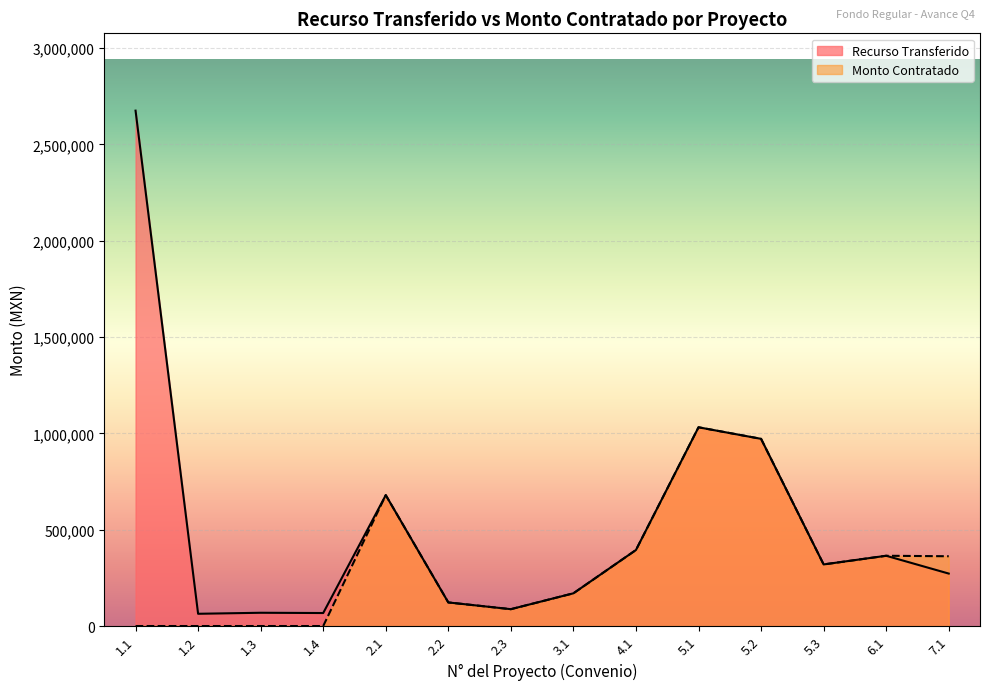

True or false: Monto Contratado and Recurso Transferido intersect in this chart.

False